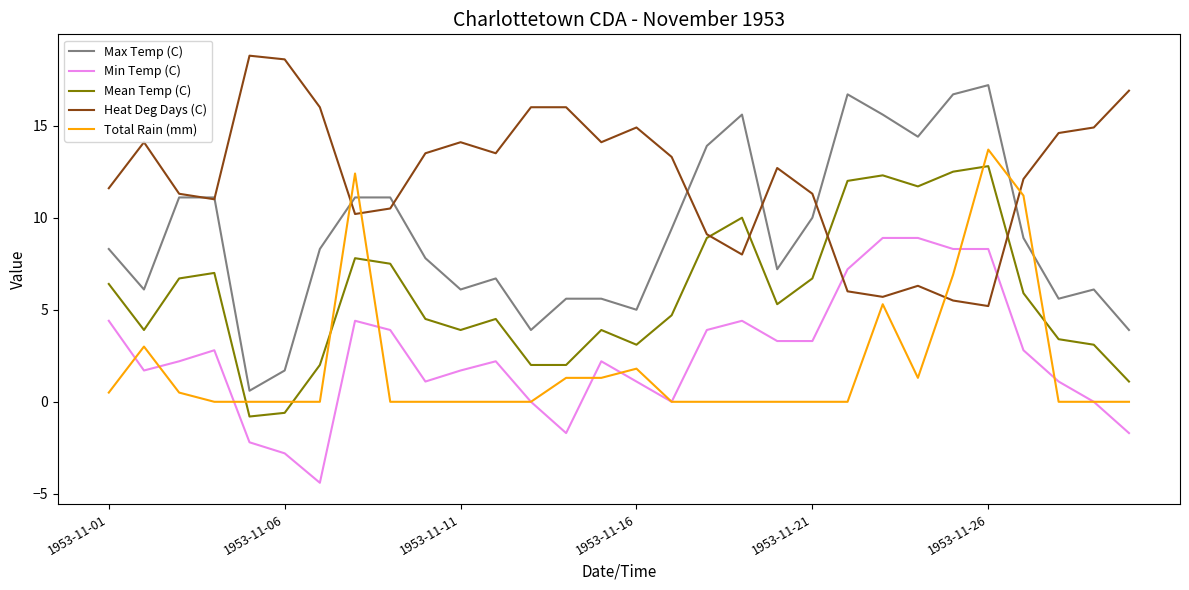

What is the lowest value of the Mean Temp (C) series?

-0.8